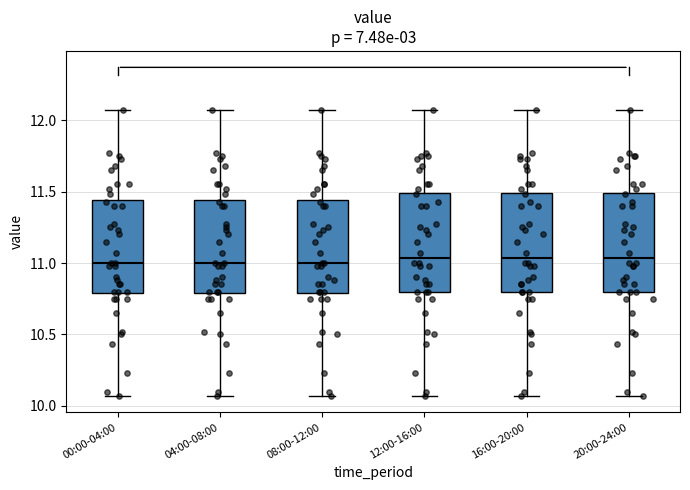

Where is the lower edge of the box for 20:00-24:00 on the y-axis? The values are not printed on the chart, so give them approximately, as read against the axis.

10.80